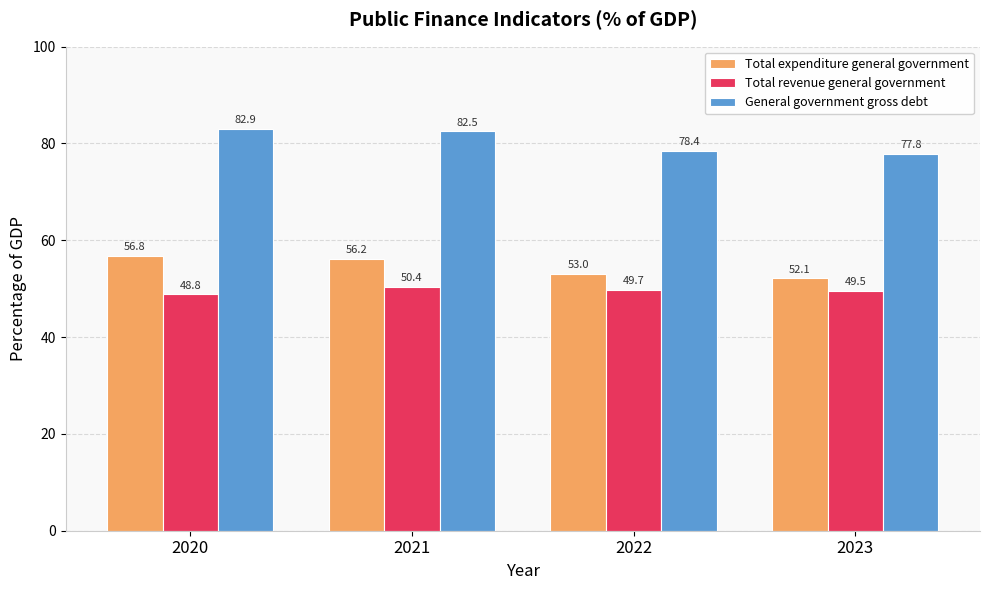

Reading left to right, transcribe all the data shown in this chart.

Total expenditure general government: 56.8	56.2	53.0	52.1
Total revenue general government: 48.8	50.4	49.7	49.5
General government gross debt: 82.9	82.5	78.4	77.8